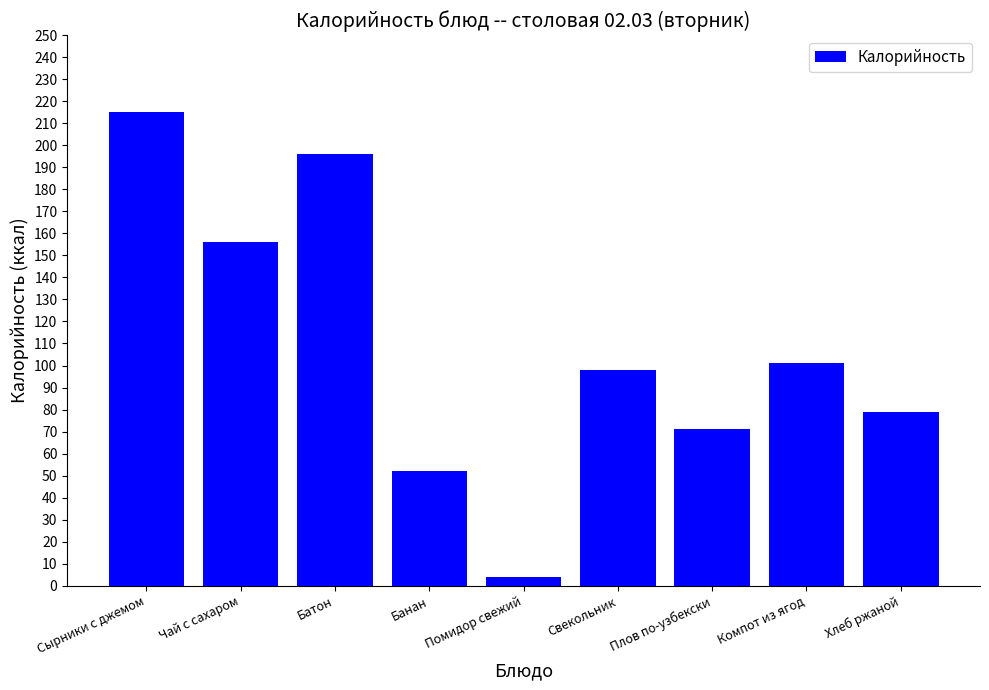

What is the value of the 9th bar from the left?

79